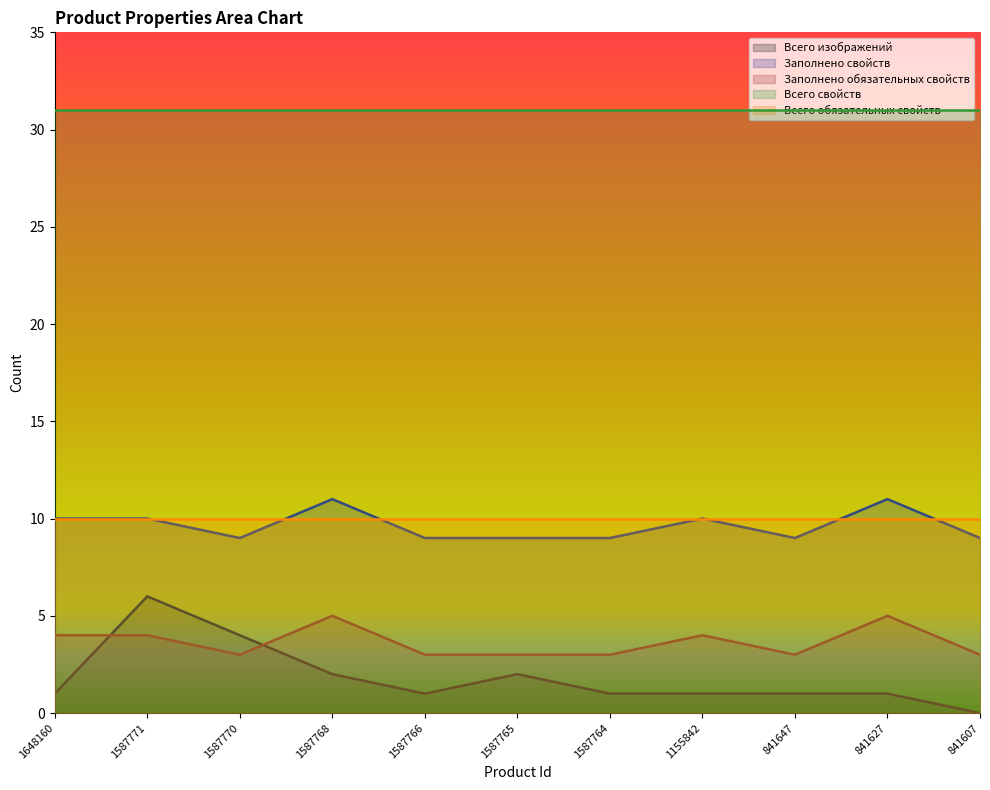

Read the Всего изображений value at 1587765.

2